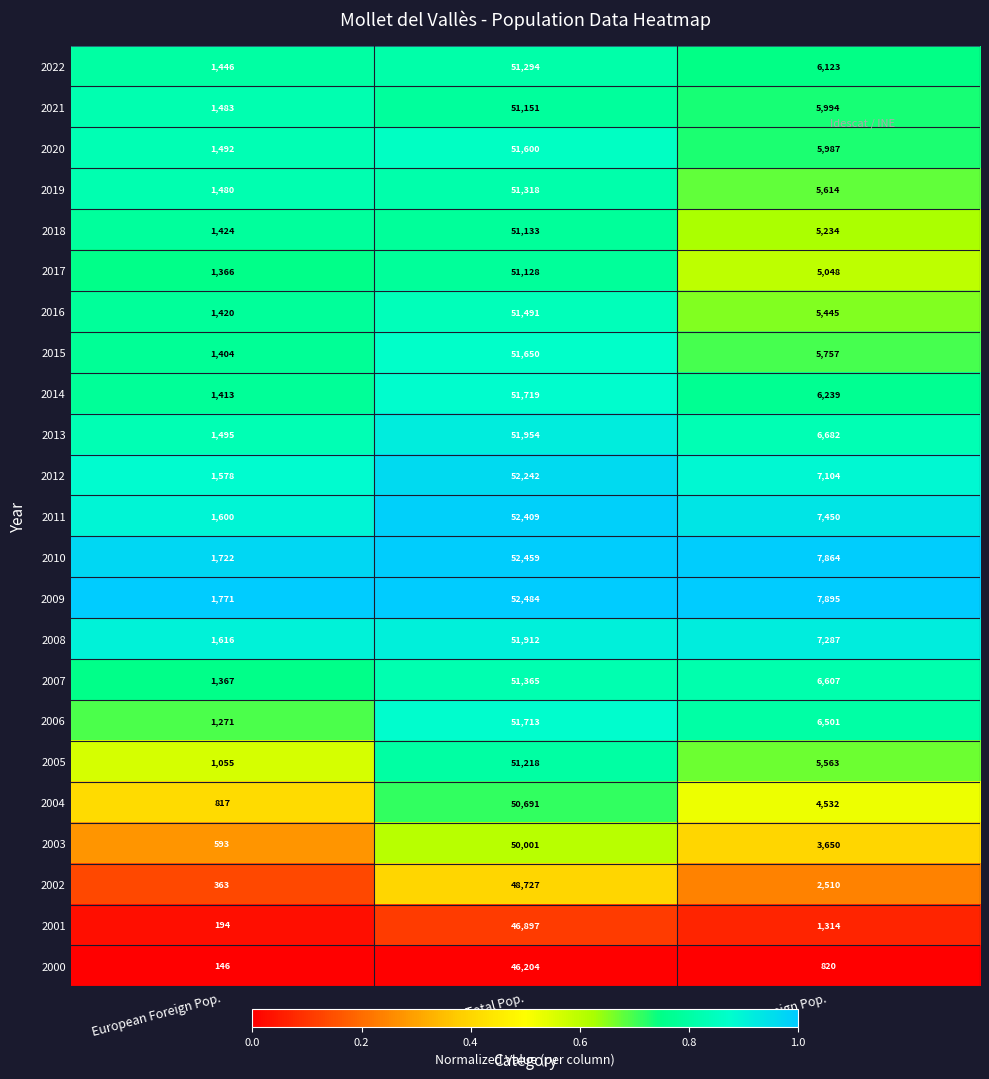

What is the difference between the highest and lowest values at Total Pop.?

6280